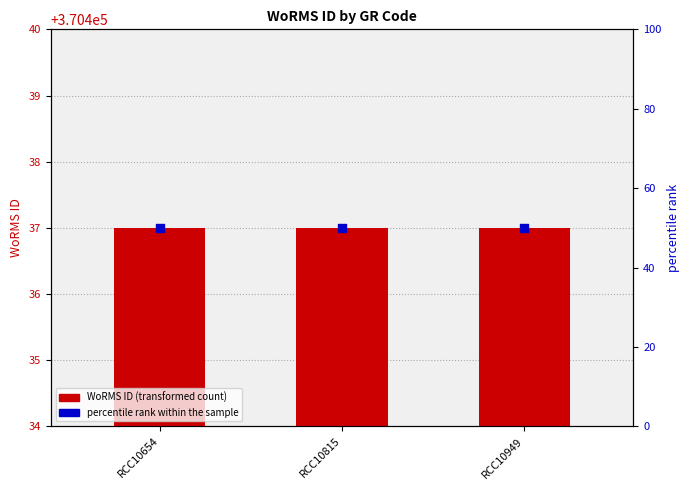

What is the total value across all series at RCC10815?

370487